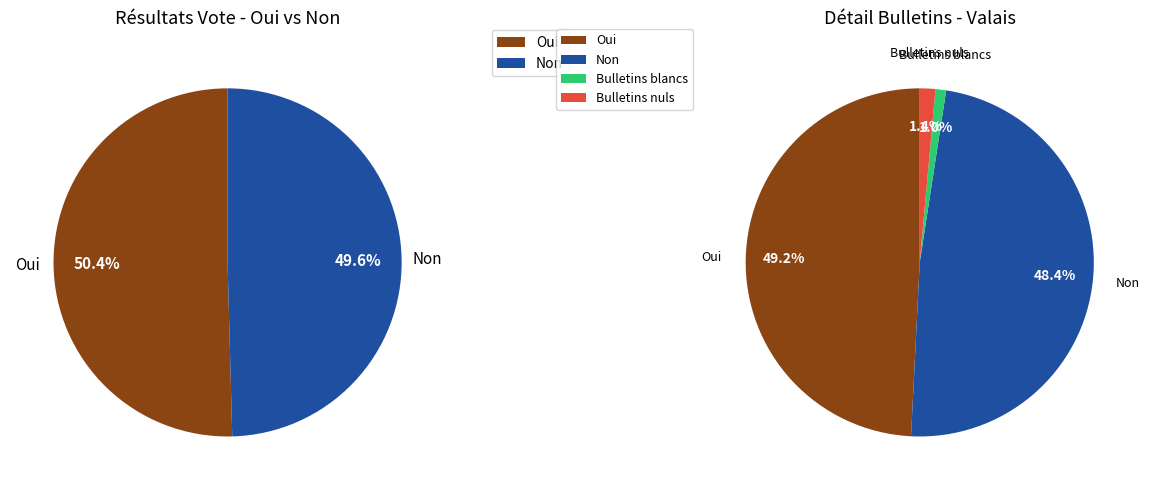

How many slices are in this pie chart?

4